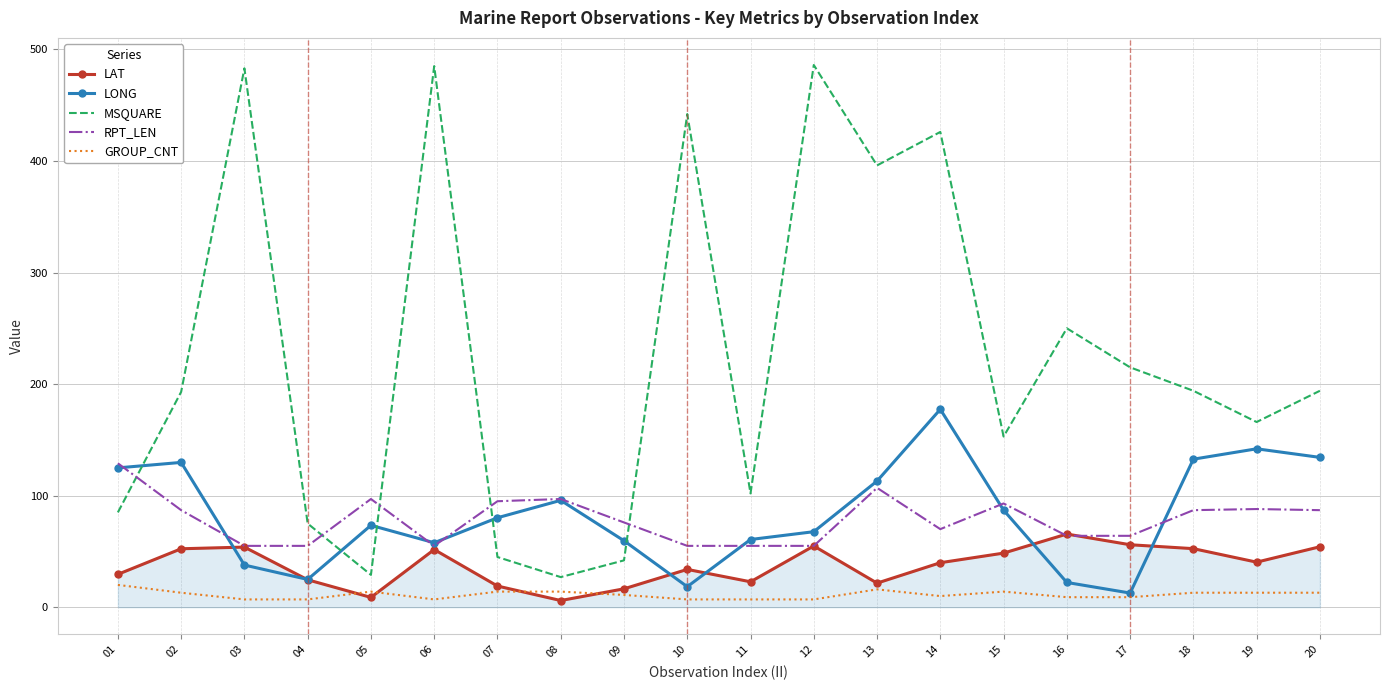

Between which two adjacent categories do GROUP_CNT and LAT first intersect?

04 and 05